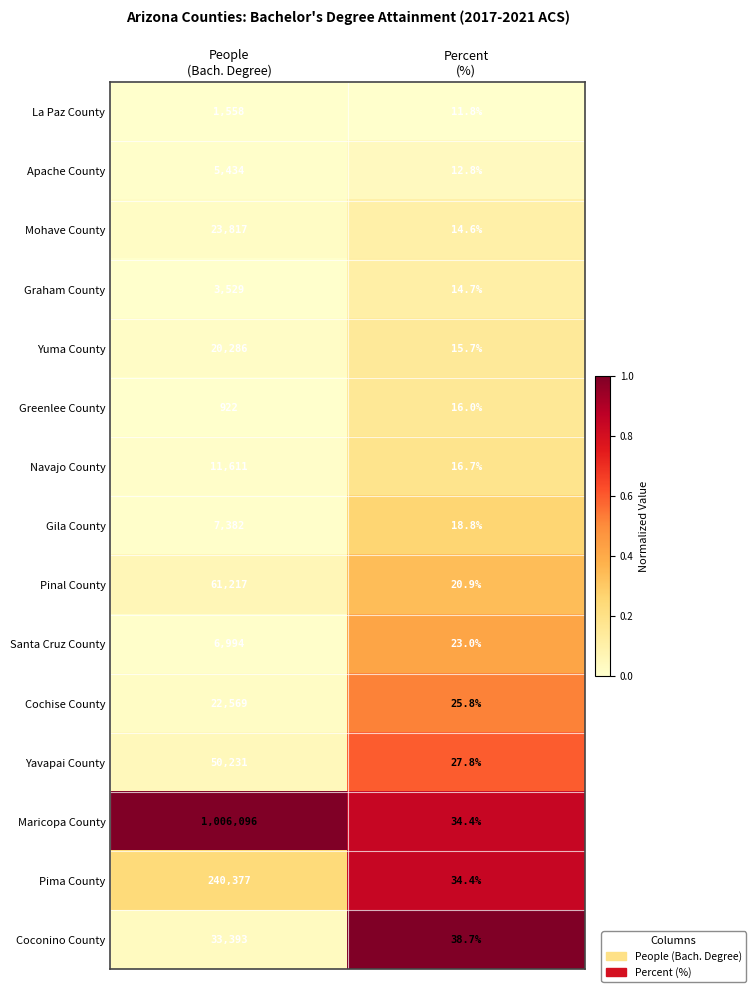

Which series has the largest total across all categories?

Maricopa County